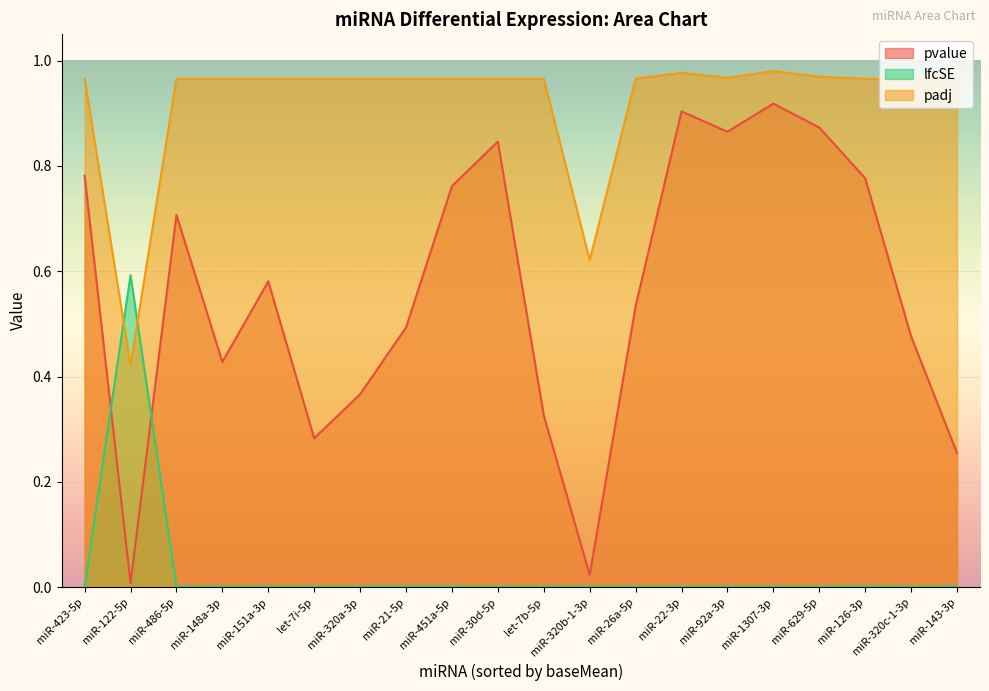

Count the number of data series in this chart.

3